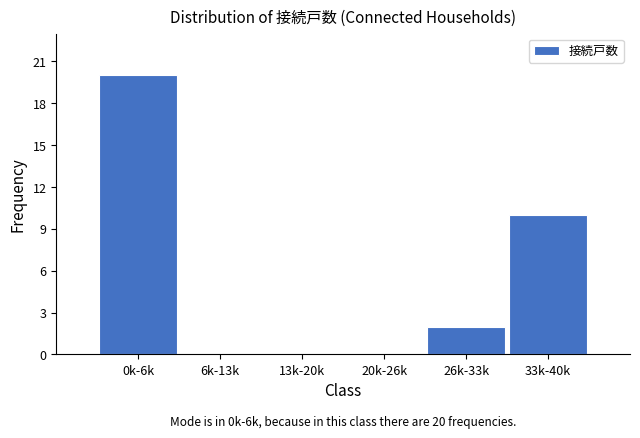

Reading right to left, transcribe all the data shown in this chart.

33k-40k=10	26k-33k=2	20k-26k=0	13k-20k=0	6k-13k=0	0k-6k=20